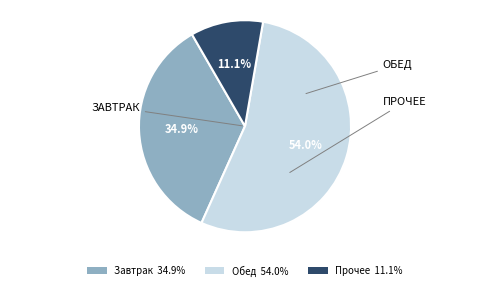

Combined, what portion of the pie is Завтрак 34.9% and Прочее 11.1%?

46.0%